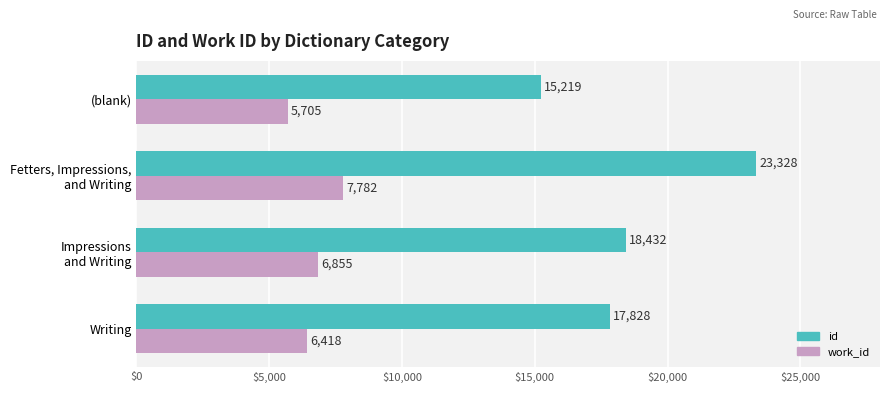

What is the average value of the id series?

18702